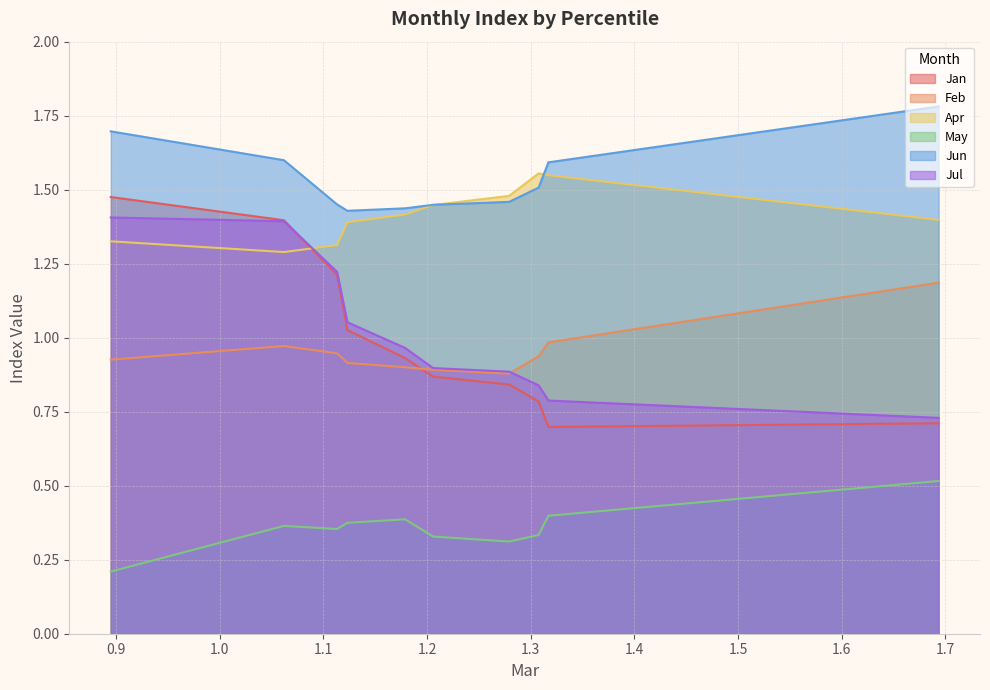

True or false: Apr and Jul cross at least once.

True